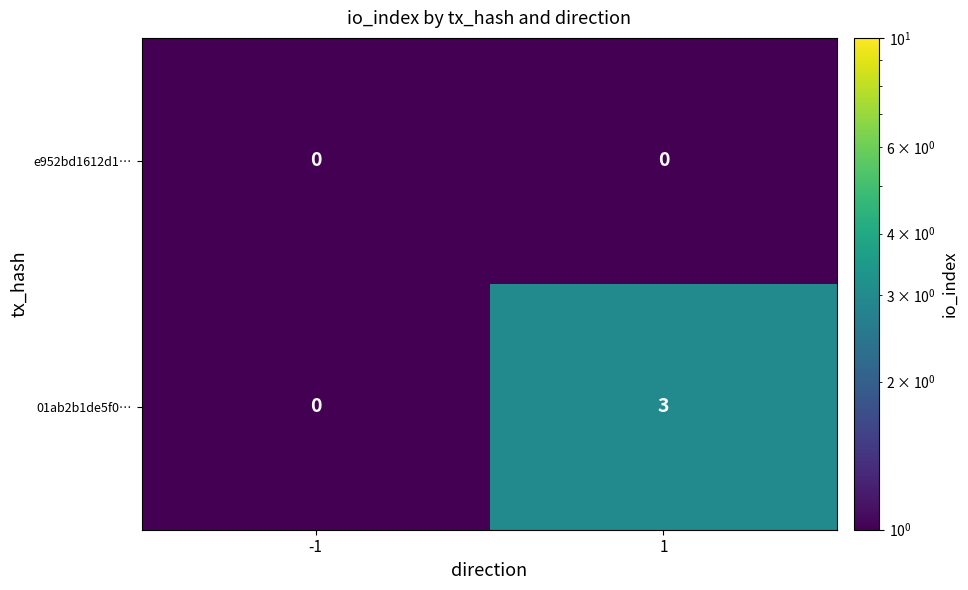

Which series has the largest range (max minus min)?

01ab2b1de5f0…